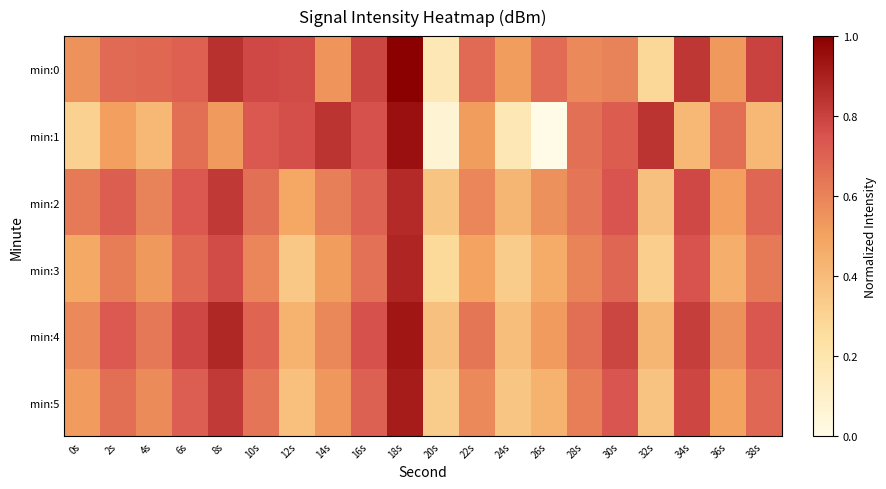

At how many categories does at least one series exceed 0?

20